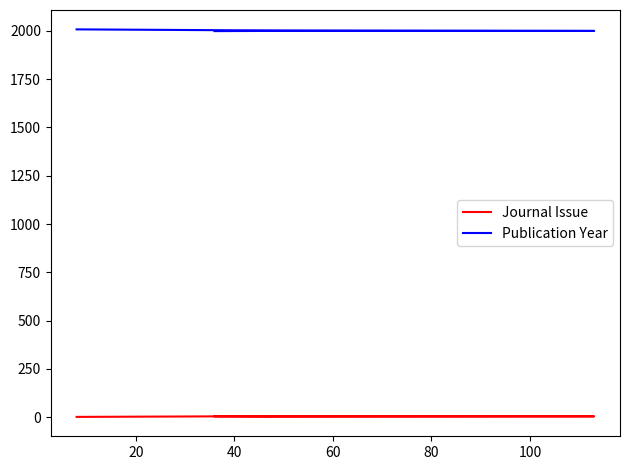

How many Journal Issue values are between 2 and 4?

3